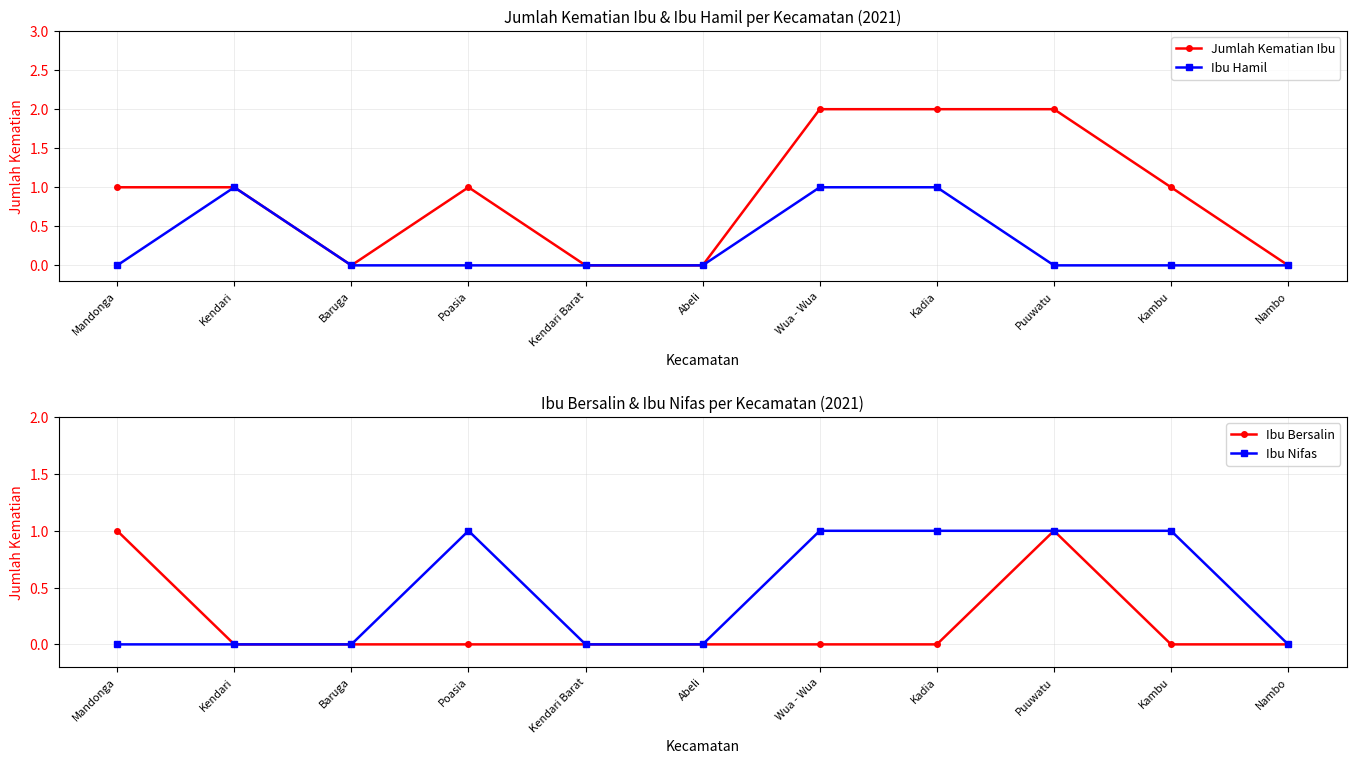

List the labels in order of Ibu Hamil value, largest first.

Kendari, Wua - Wua, Kadia, Mandonga, Baruga, Poasia, Kendari Barat, Abeli, Puuwatu, Kambu, Nambo